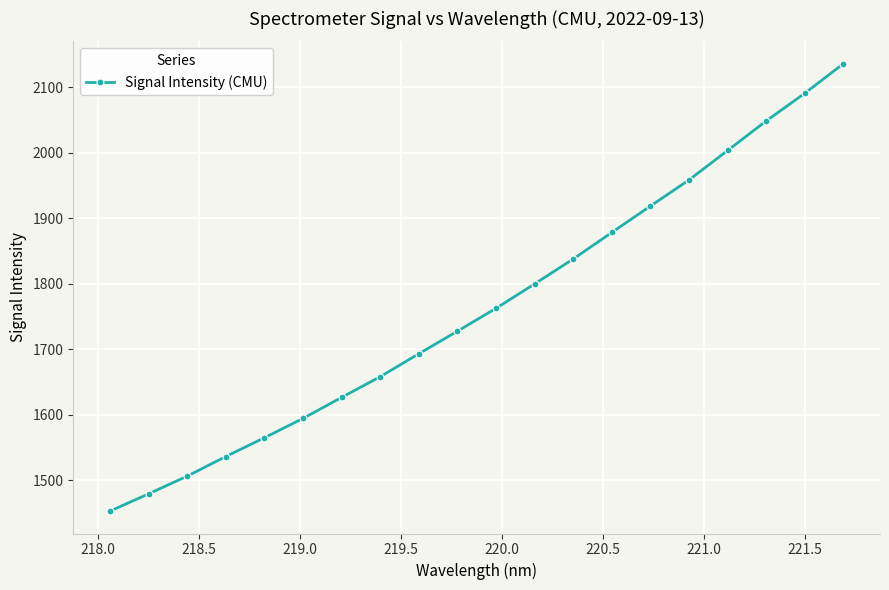

True or false: there are more than 2 points higher than both neighbors.

False